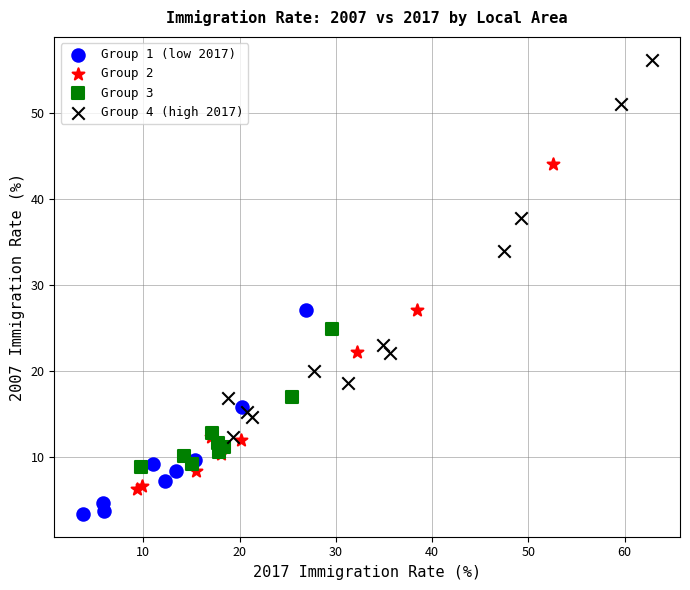

Which series has the largest Y range (max minus min)?

Group 4 (high 2017)